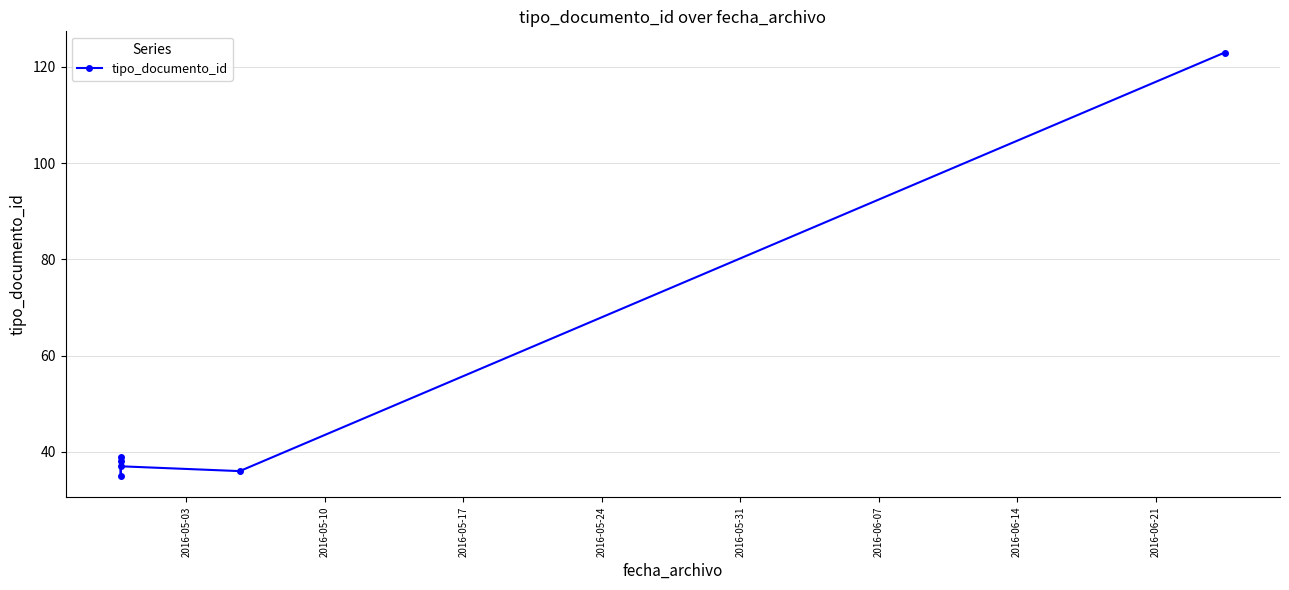

The chart shows a value of 80 at 2016-06-07. True or false?

False